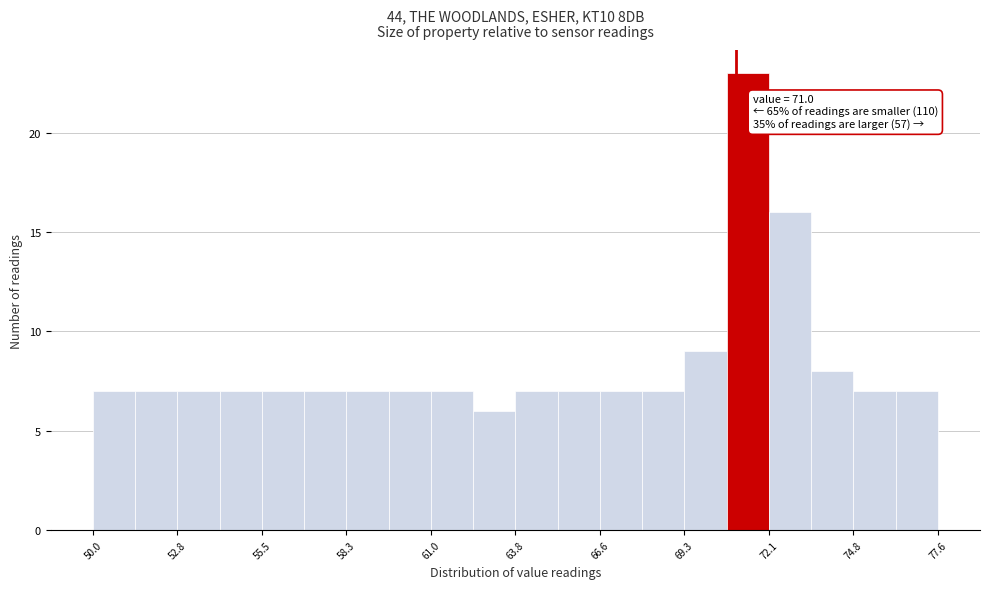

Around what value on the x-axis is the tallest bar? Give the approximate position of its centre, as read against the axis.

71.5